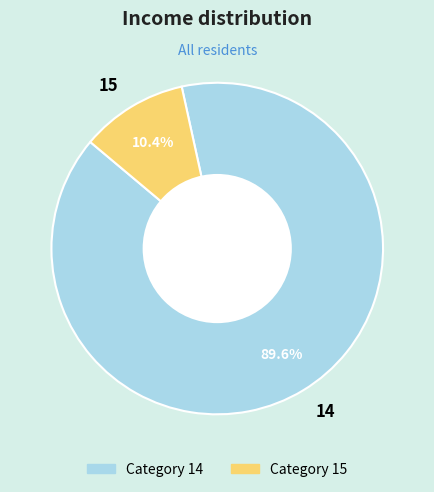

How many slices are in this pie chart?

2